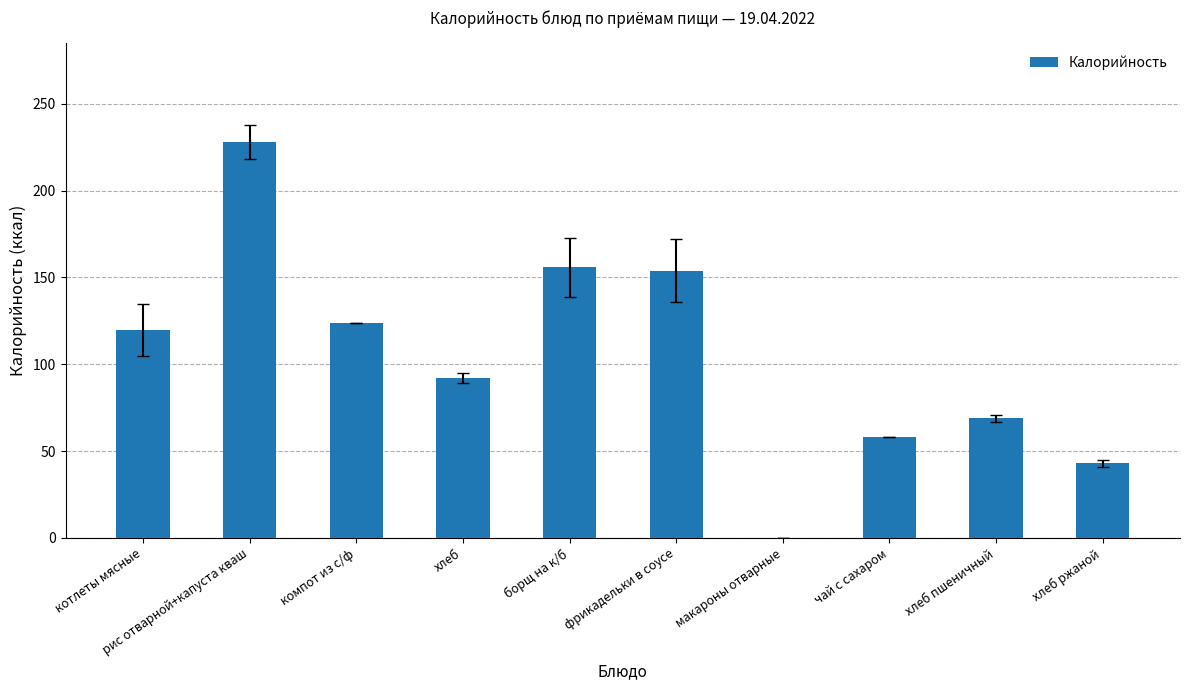

The chart shows a value of 0 at макароны отварные. True or false?

True